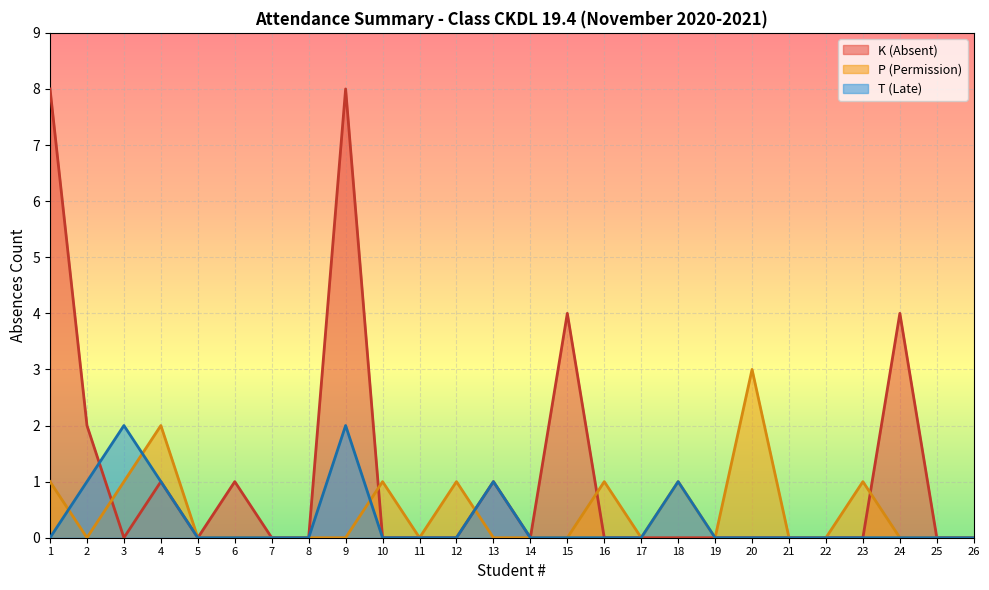

True or false: T has a value of -1 at 12.

False